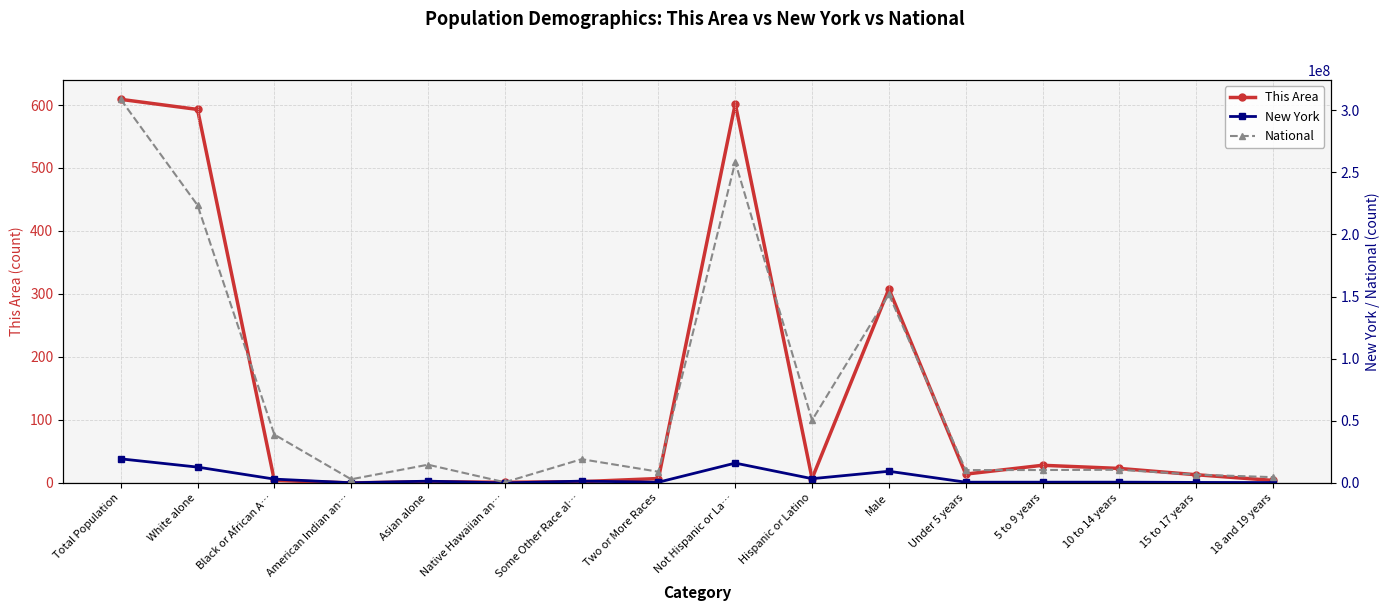

The value of National at Two or More Races is 9009073. True or false?

True